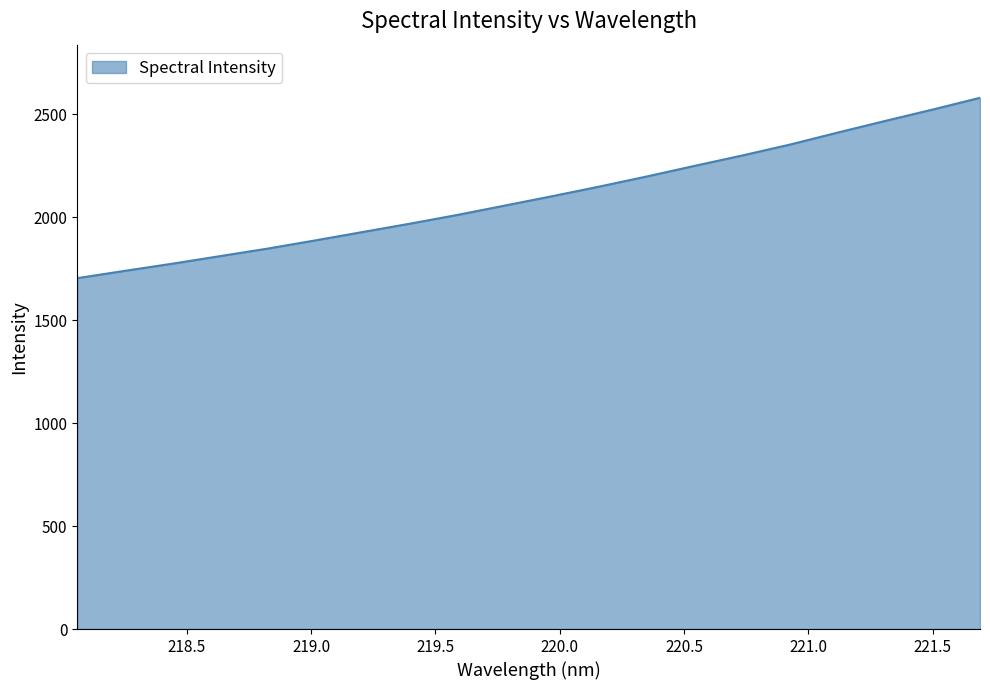

How many distinct data groups are displayed?

1